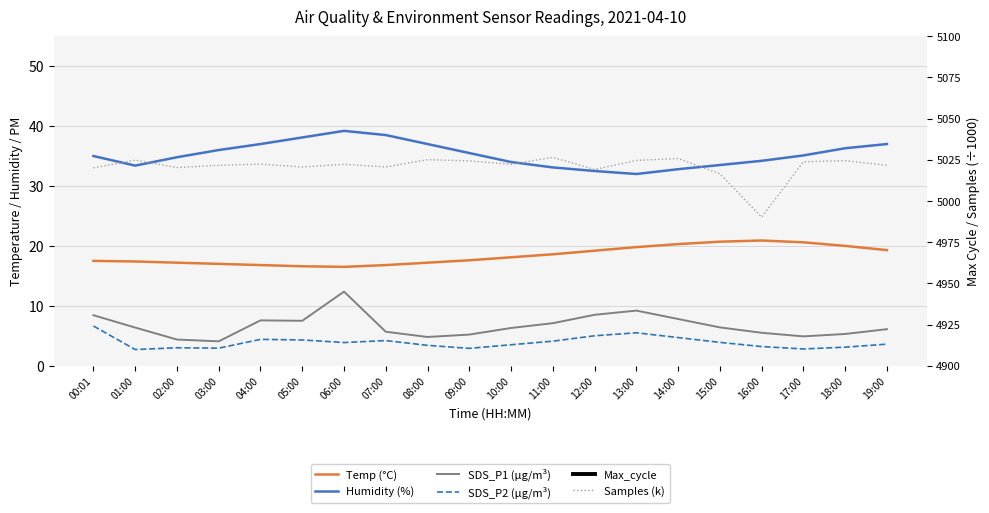

What position from the right is 10:00?

10